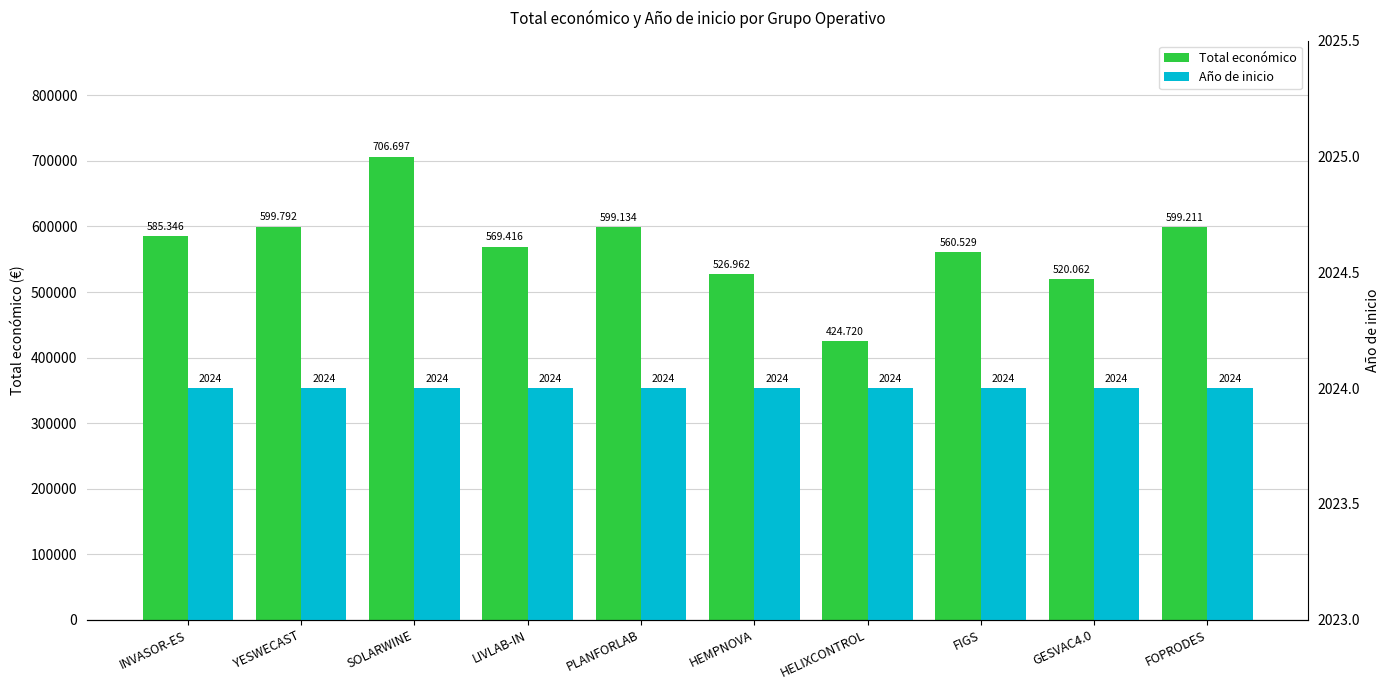

List the series in order of their overall mean, lowest first.

Año de inicio, Total económico